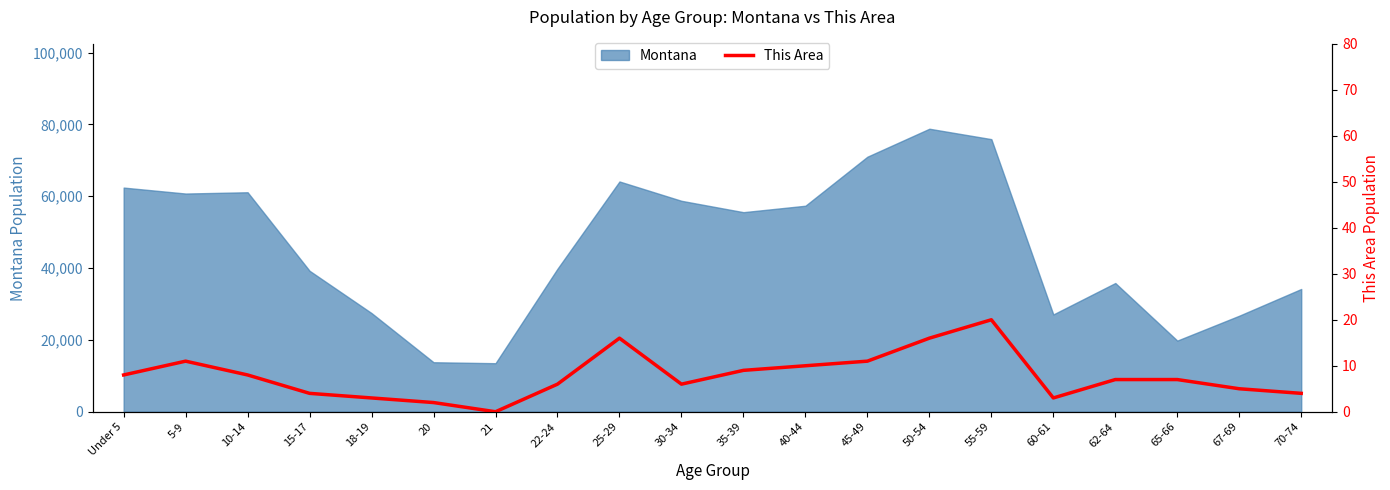

The chart shows a value of 6 at 15-17. True or false?

False